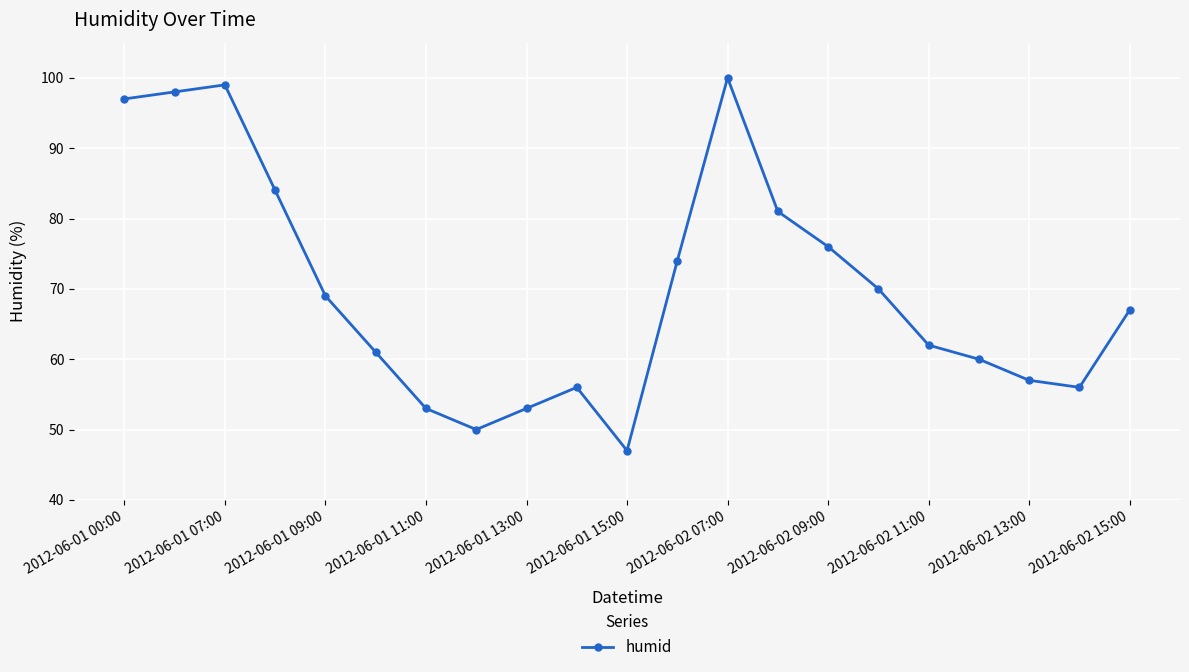

What is the sum of all values?

1470